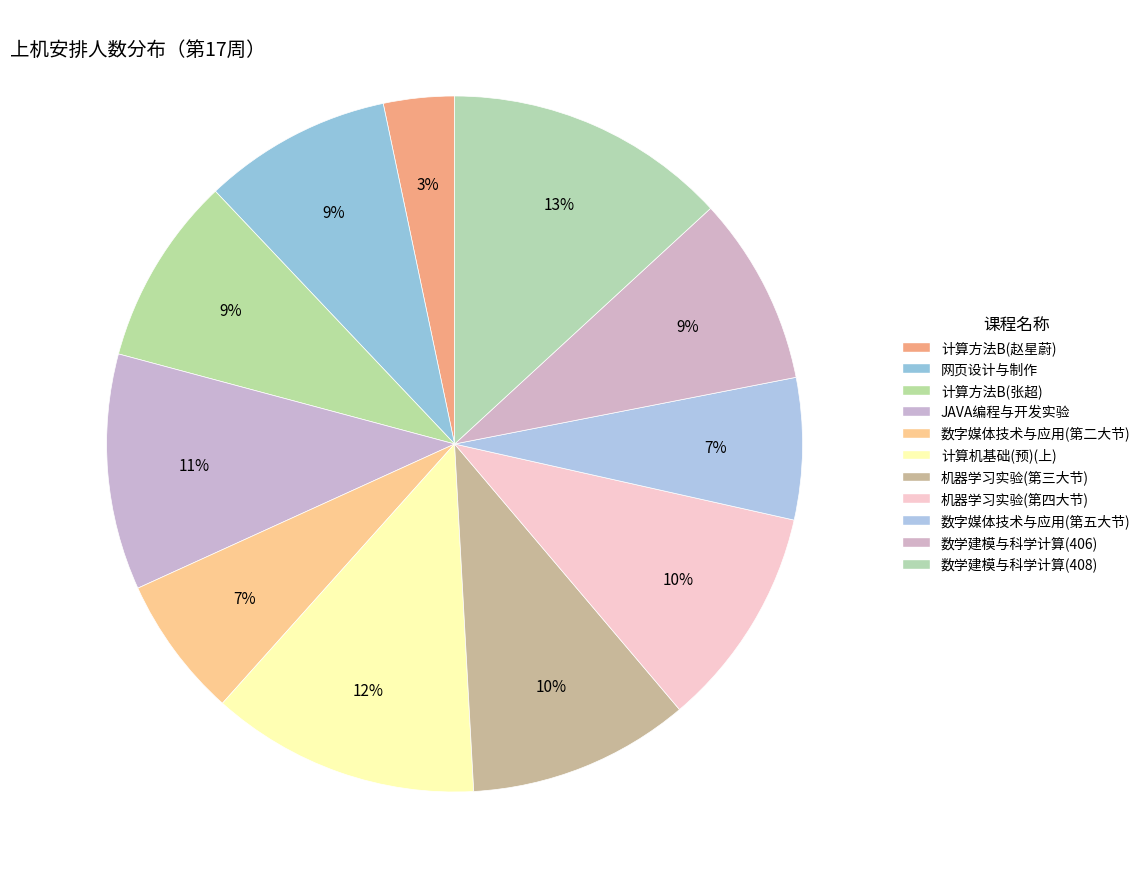

To the nearest percent, what is the difference between the 数学建模与科学计算(408) and 机器学习实验(第四大节) slice percentages?

3%